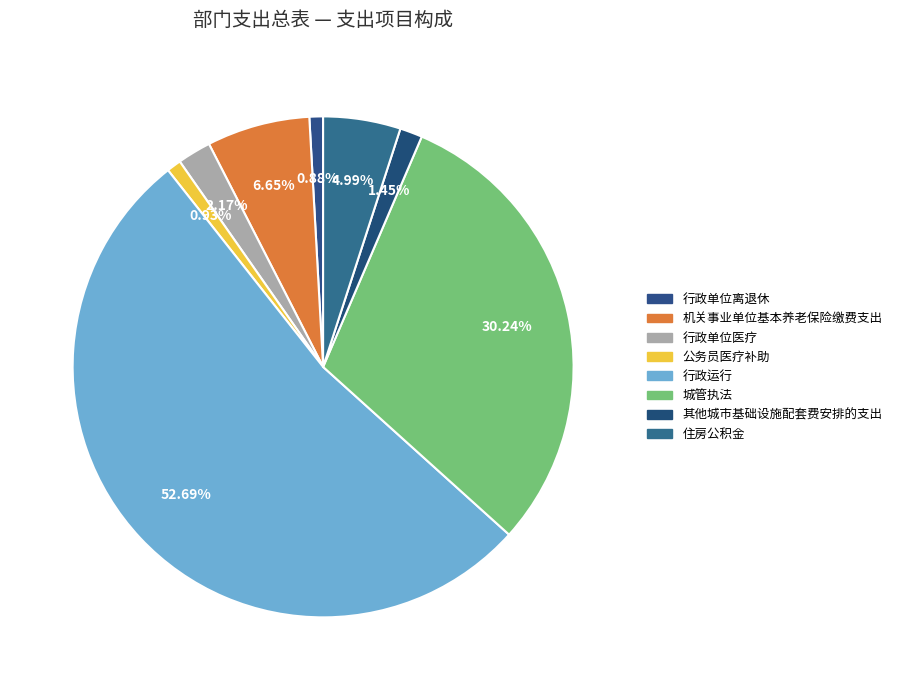

Which category accounts for the majority?

行政运行